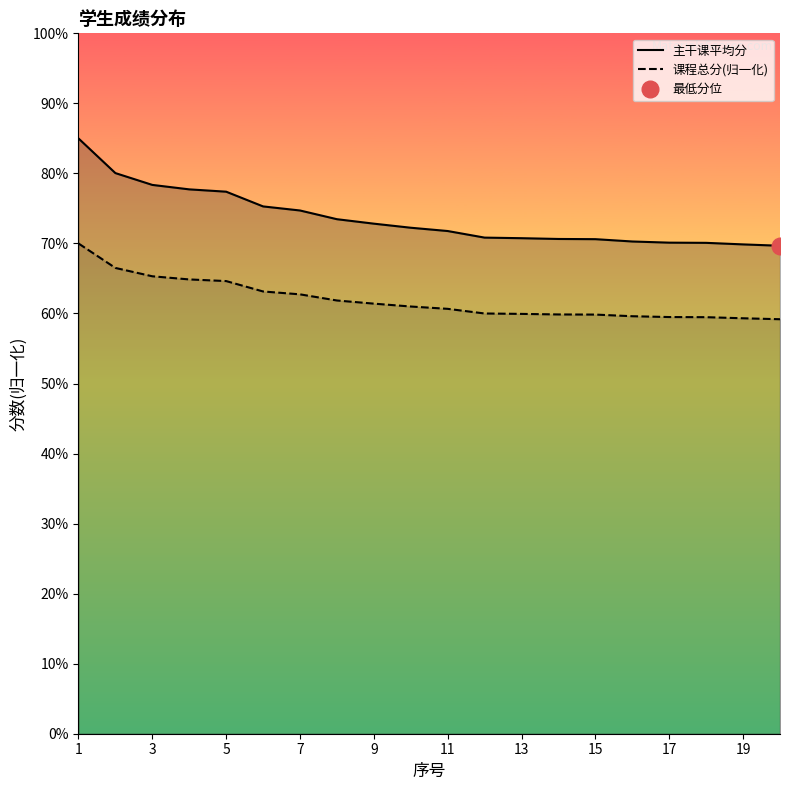

True or false: 主干课平均分 has a value of 70.8 at 13.

True